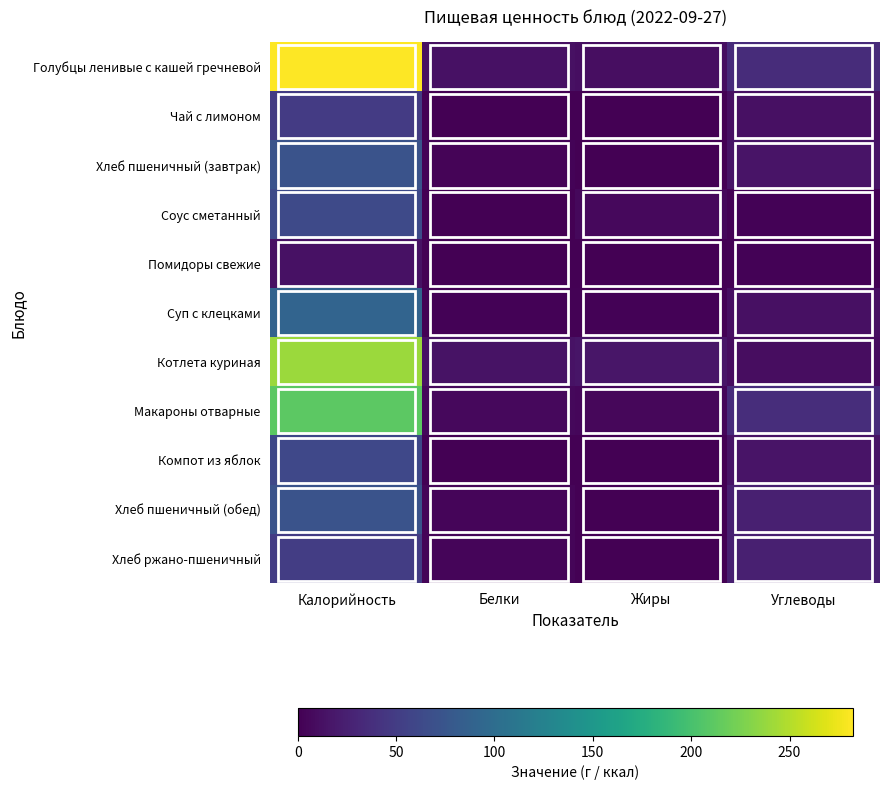

Where is Хлеб ржано-пшеничный nearest to the value 25?

Углеводы